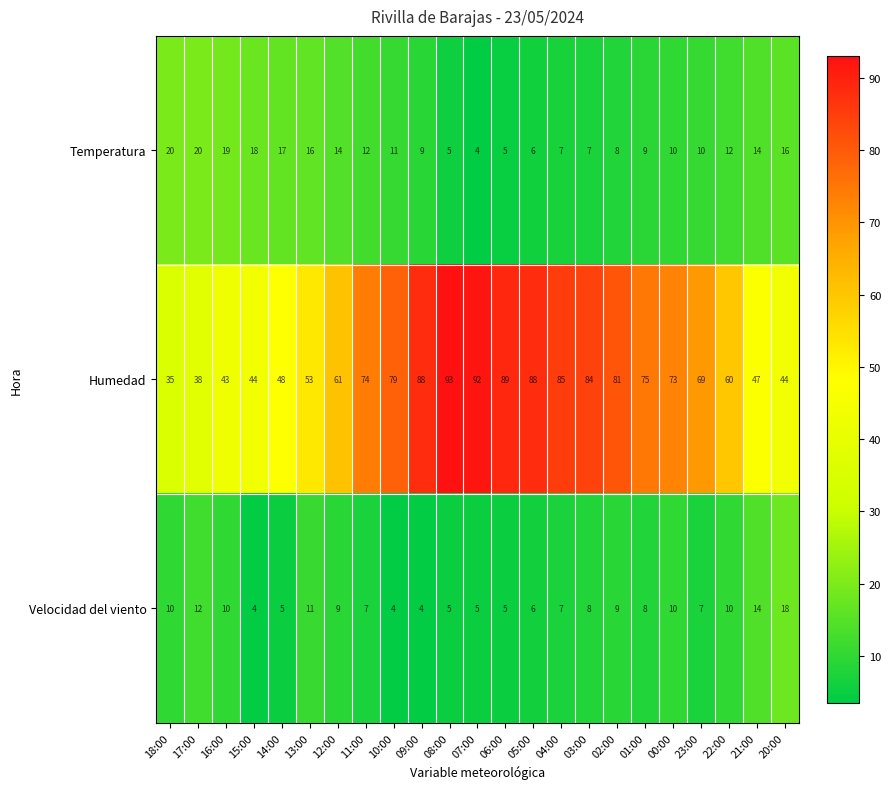

Is it true that Temperatura equals 8 at 05:00?

False